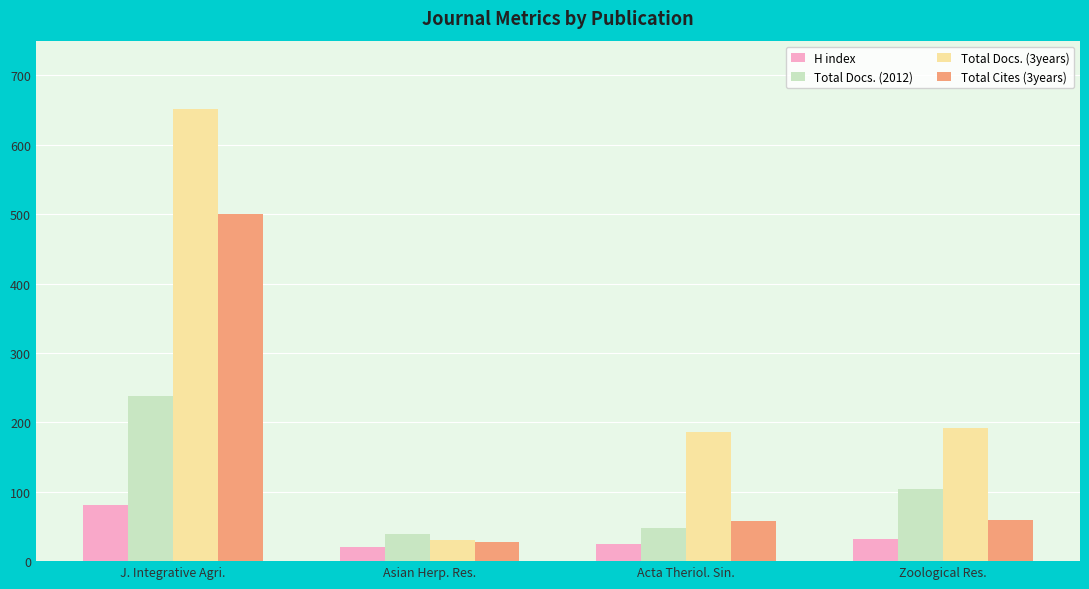

What is the label of the 2nd bar from the right?

Acta Theriol. Sin.